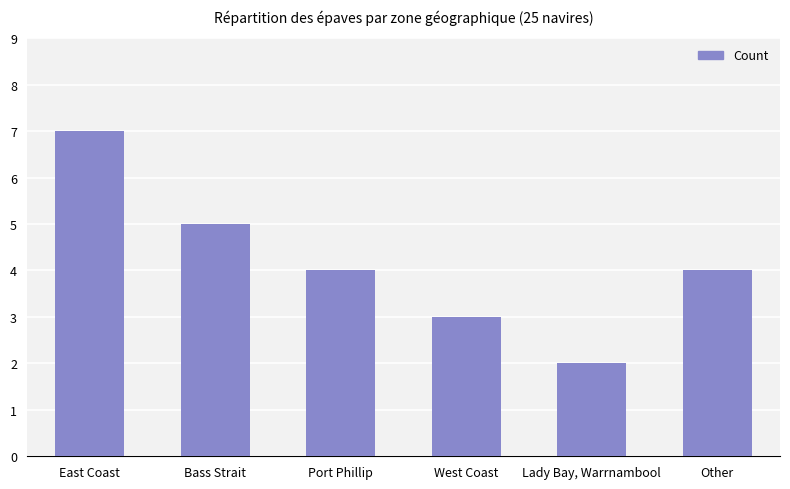

At which label does the data first exceed 4?

East Coast